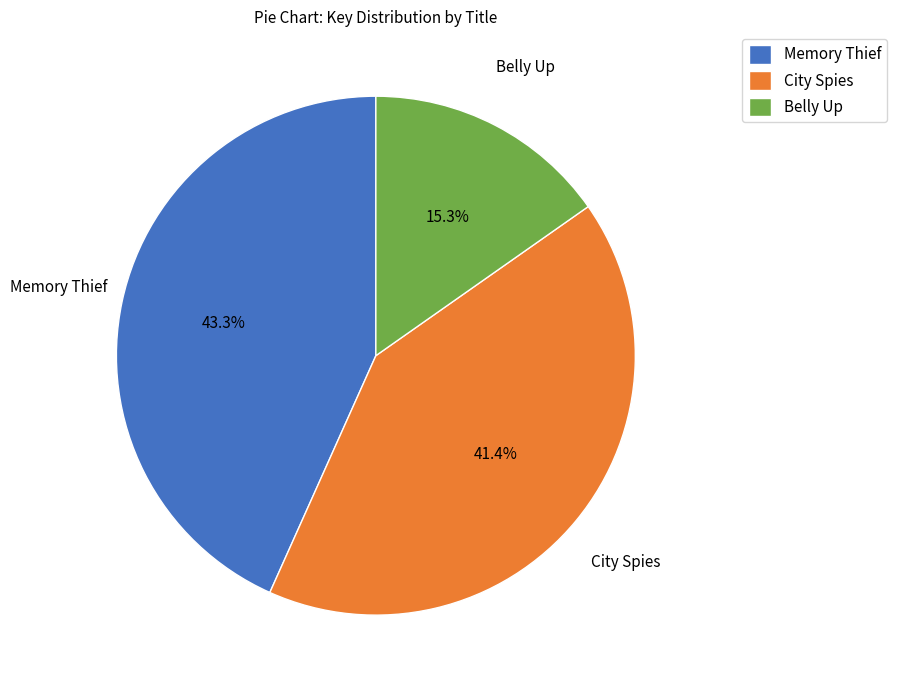

What percentage is NOT represented by Belly Up?

84.7%